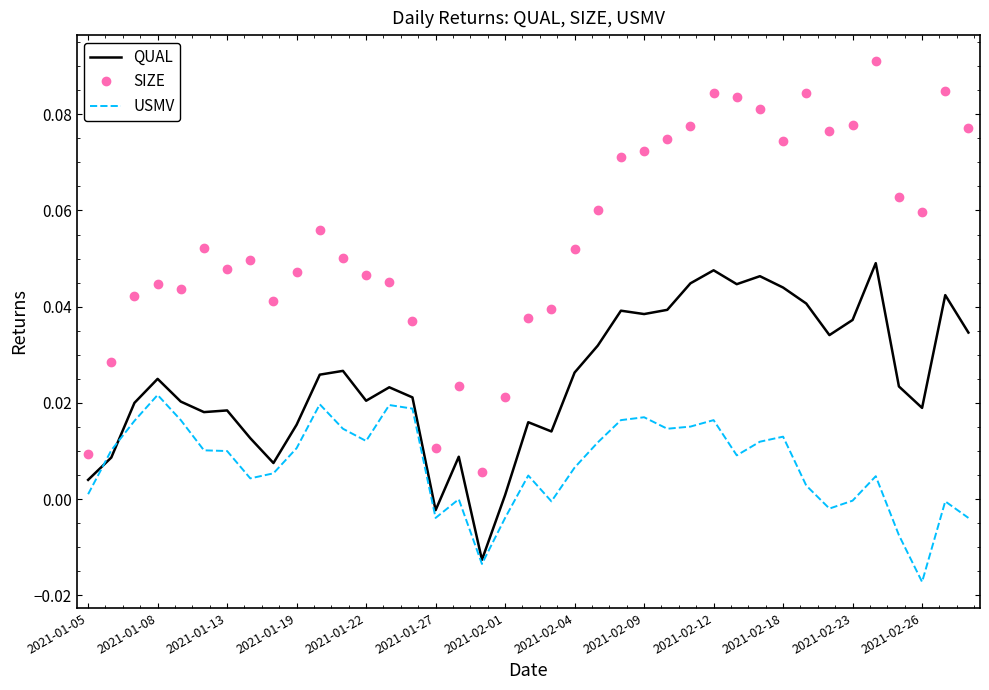

How many distinct data groups are displayed?

3